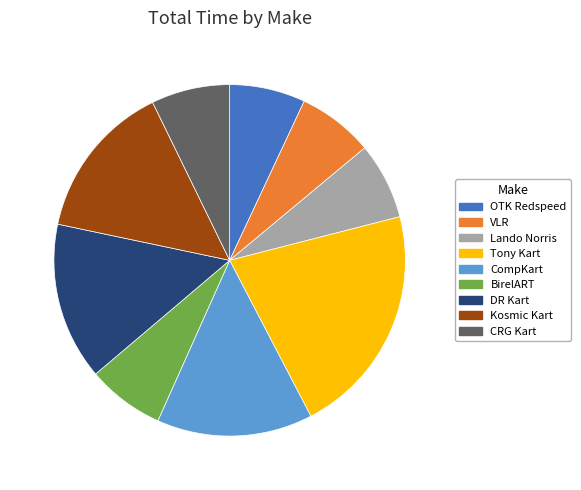

Do Kosmic Kart and BirelART together represent more than half of the pie?

No